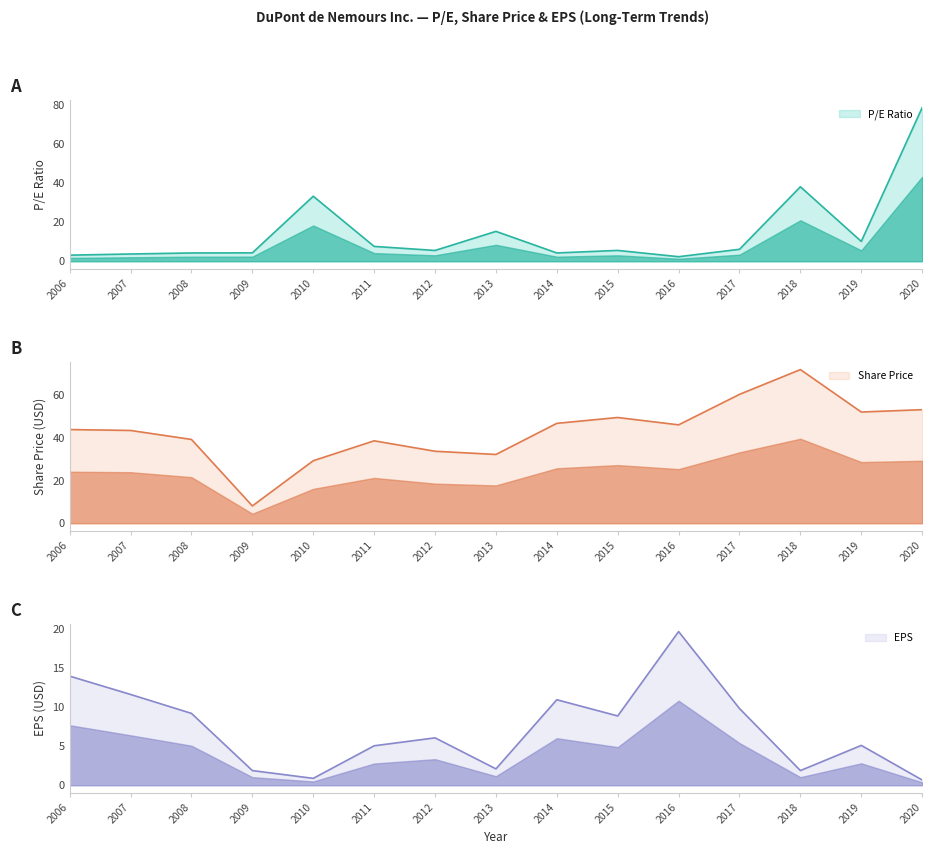

At 2012, list the series in order from largest to smallest.

Share Price, EPS, P/E Ratio